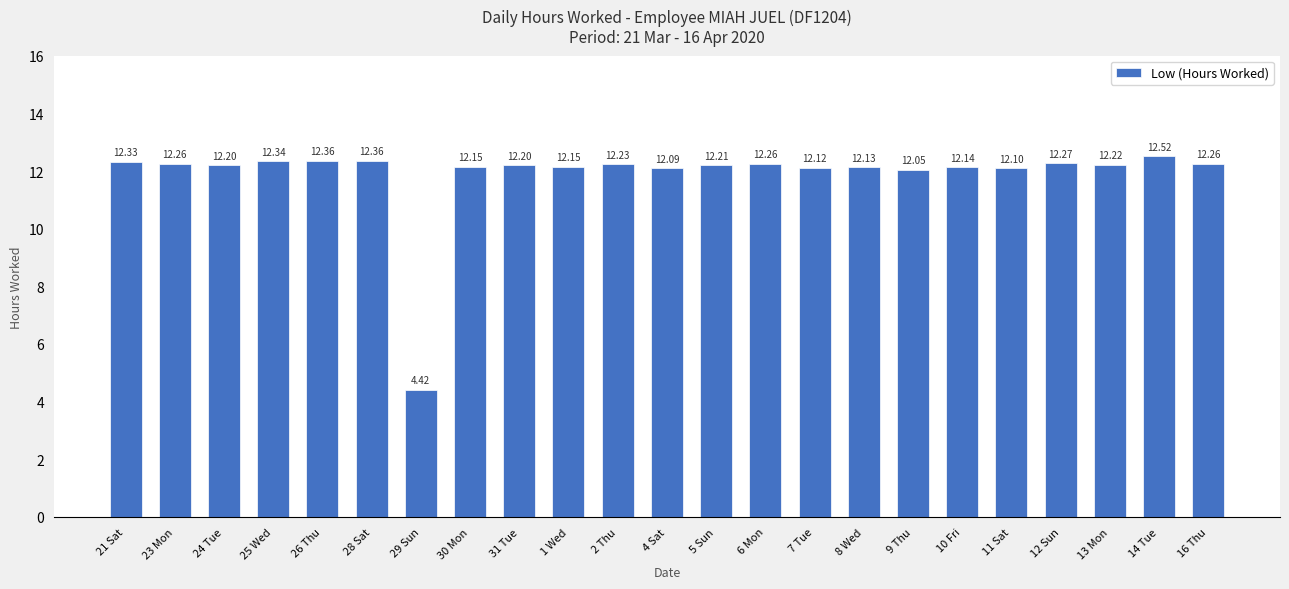

The chart shows a value of 12.1 at 10 Fri. True or false?

True